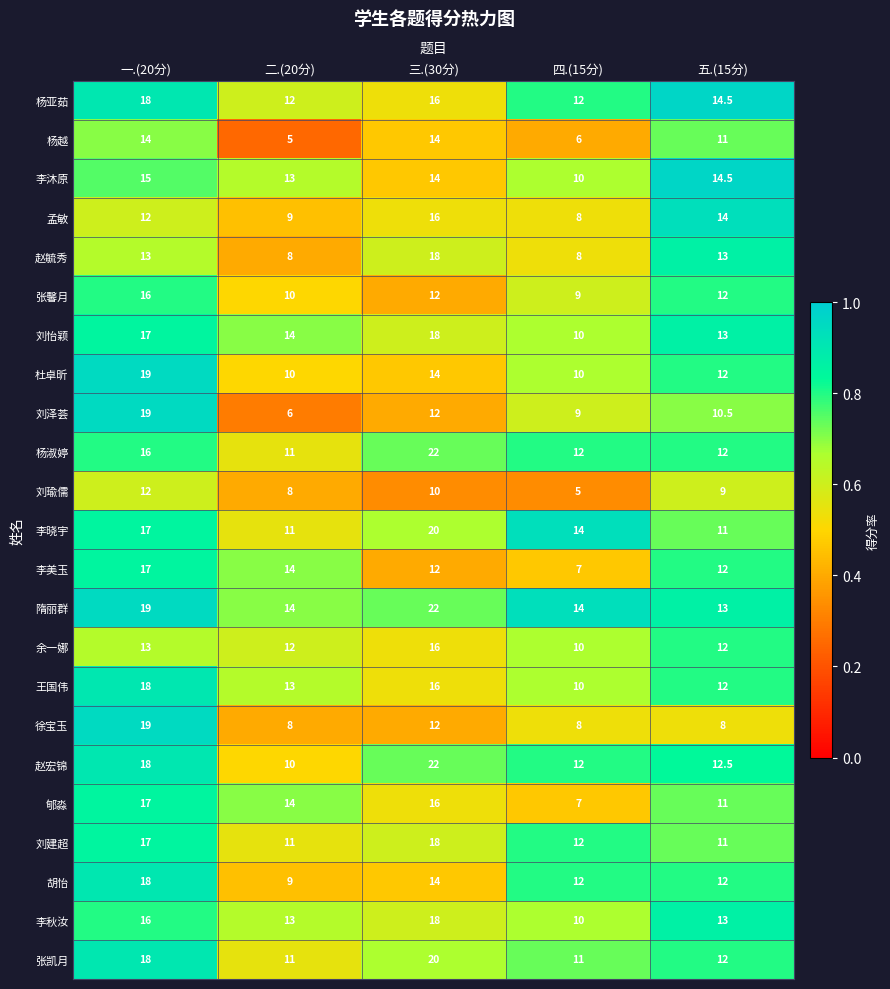

What is the smallest value displayed?

5.0